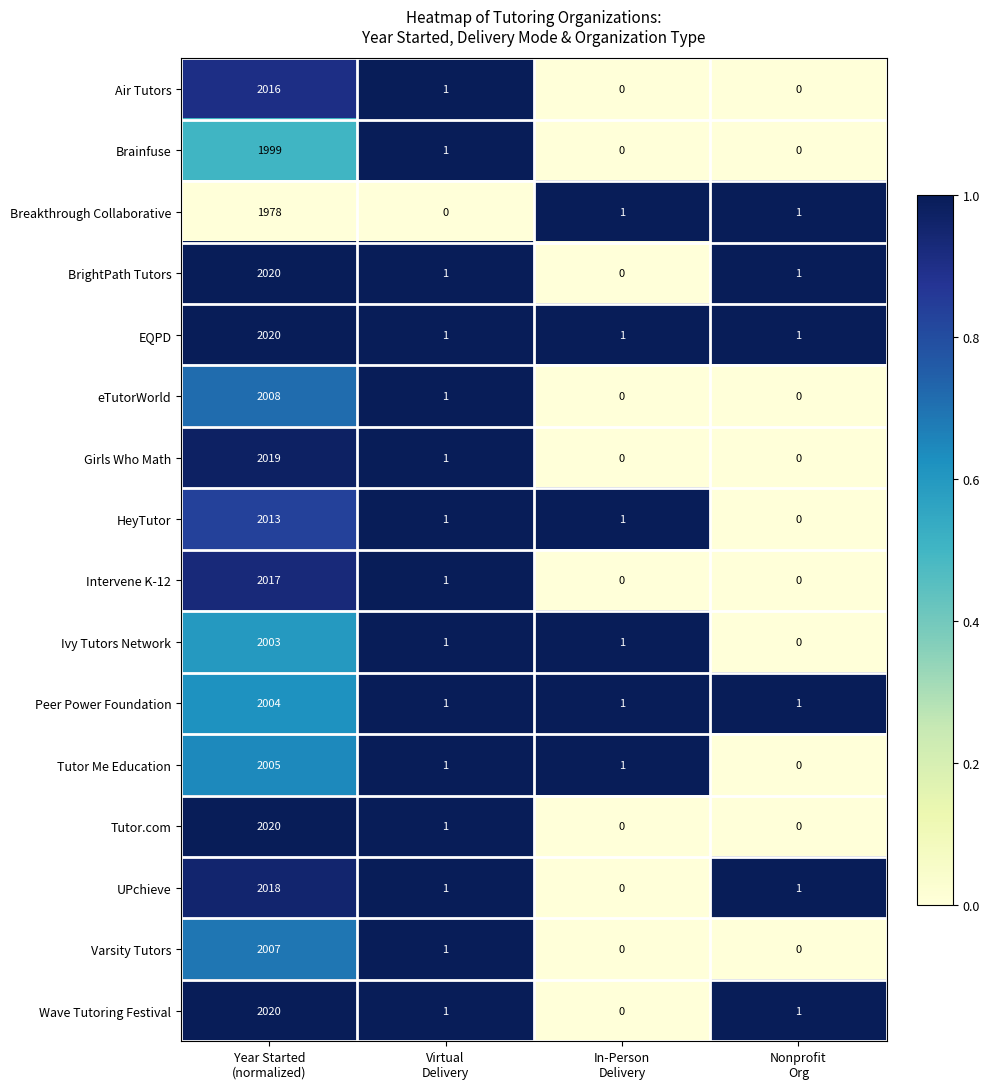

What is the average value of the Air Tutors series?

504